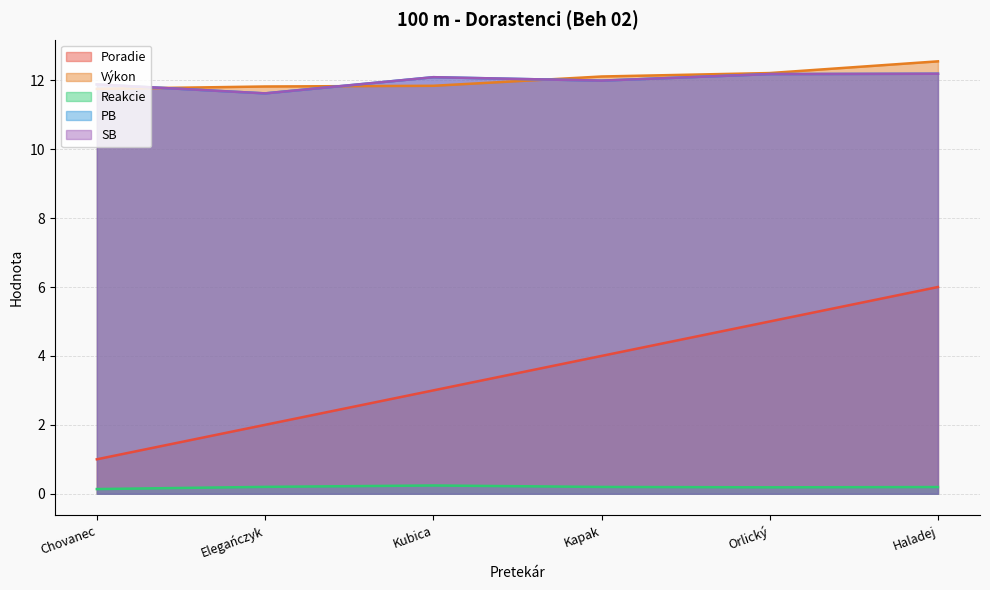

What is the difference between the PB values at Chovanec and Kapak?

0.1